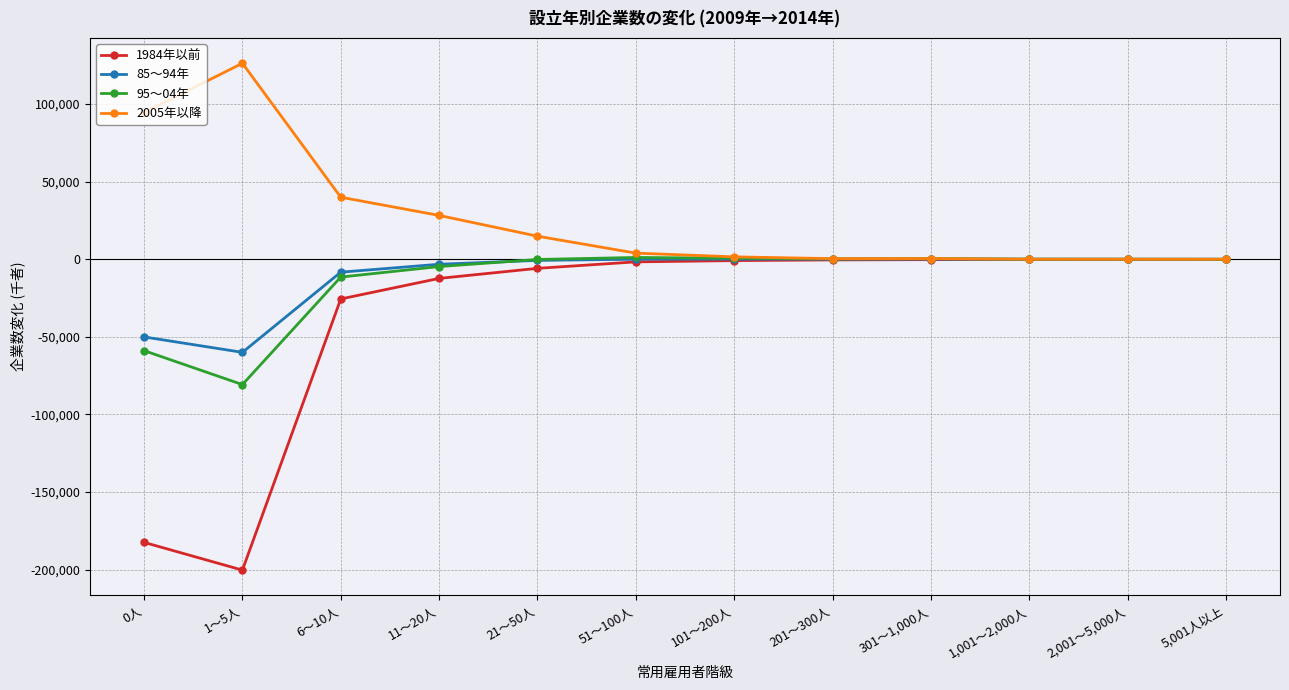

Which series has the widest spread of values?

1984年以前